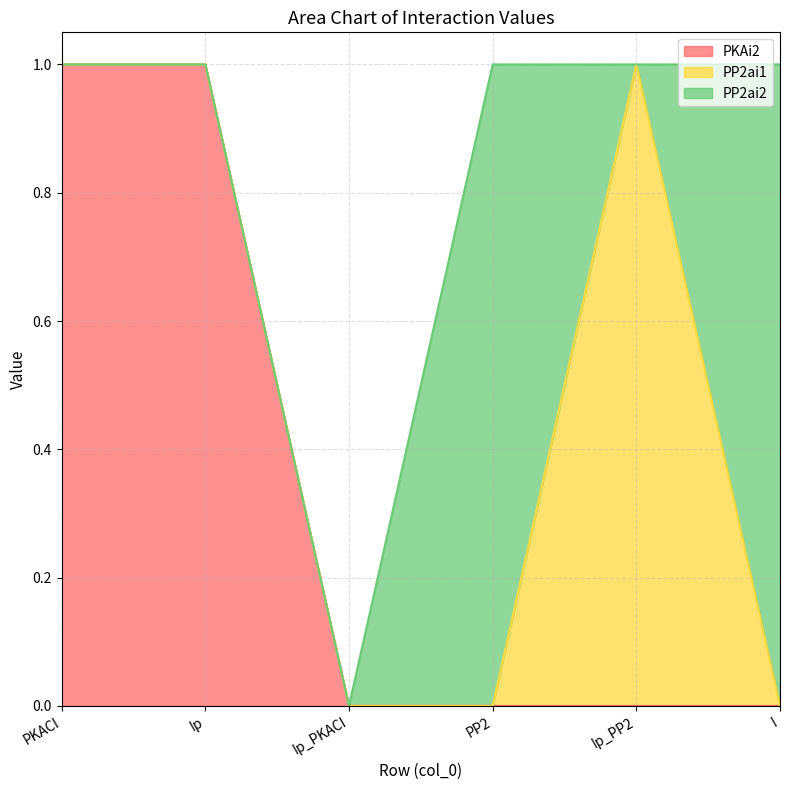

What is the difference between the maximum and second lowest values in the PP2ai1 series?

1